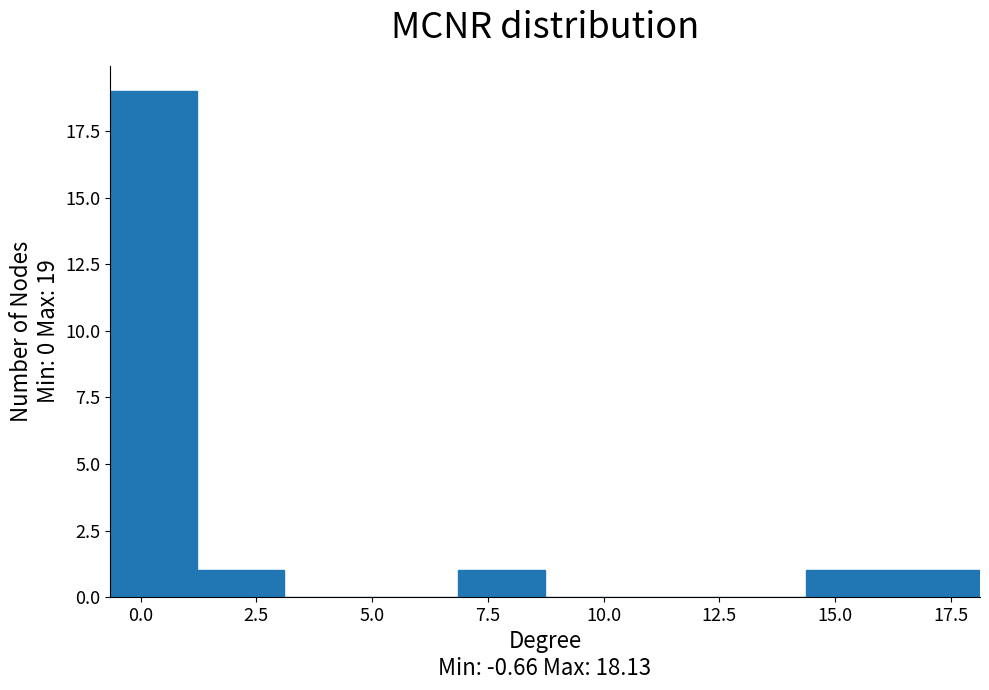

Around what value on the x-axis is the tallest bar? Give the approximate position of its centre, as read against the axis.

0.5